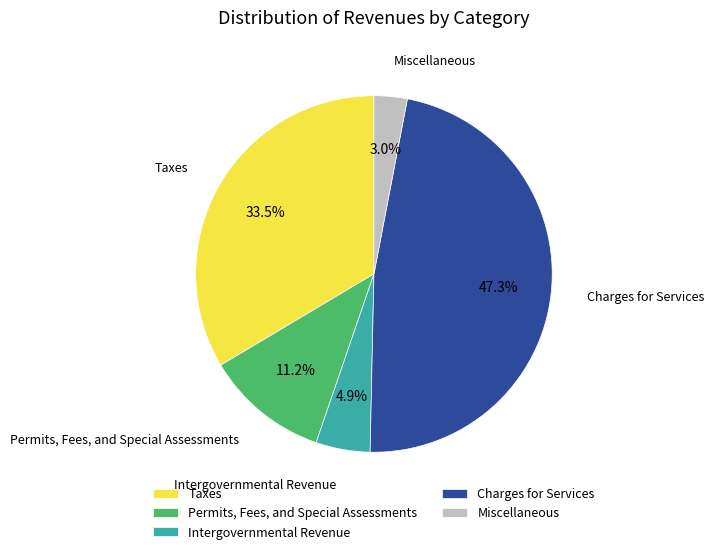

Rank the categories by value from highest to lowest.

Charges for Services, Taxes, Permits, Fees, and Special Assessments, Intergovernmental Revenue, Miscellaneous